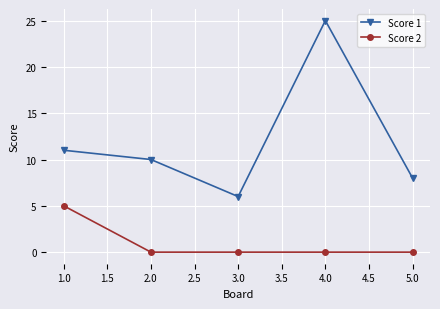

Reading left to right, list all the values displayed in this chart.

Score 1: 11	10	6	25	8
Score 2: 5	0	0	0	0